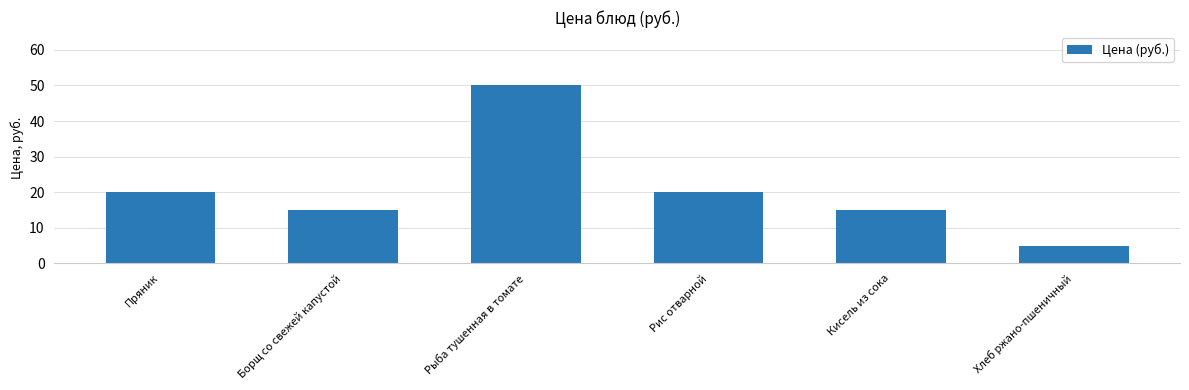

What is the smallest value displayed?

5